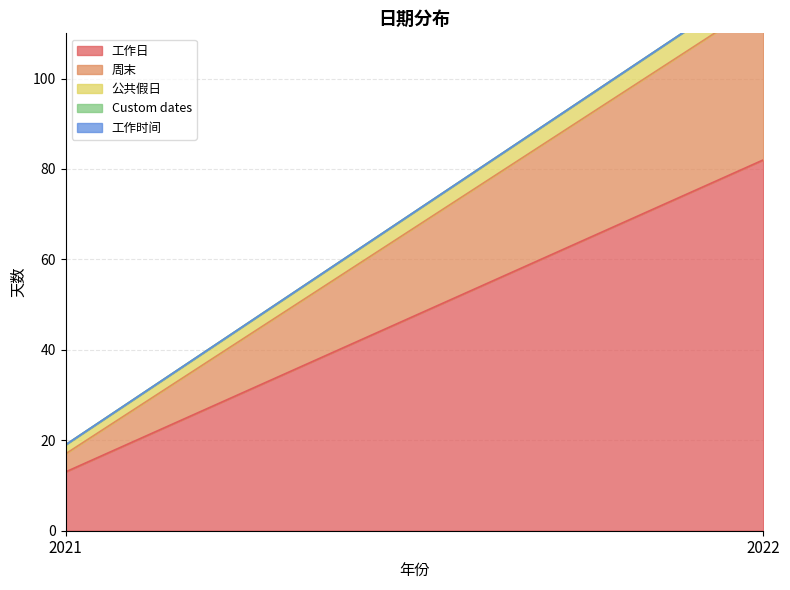

At which label does 公共假日 reach its minimum?

2021